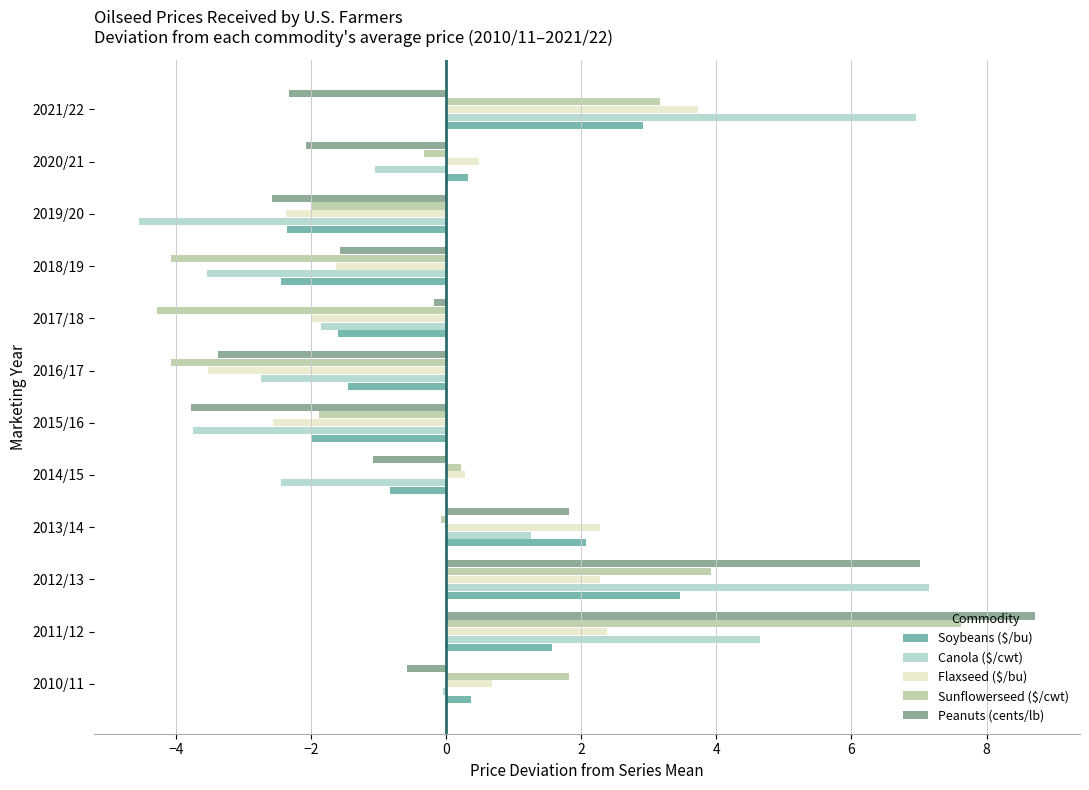

The Canola ($/cwt) series shows -0.1 at 2010/11. True or false?

True